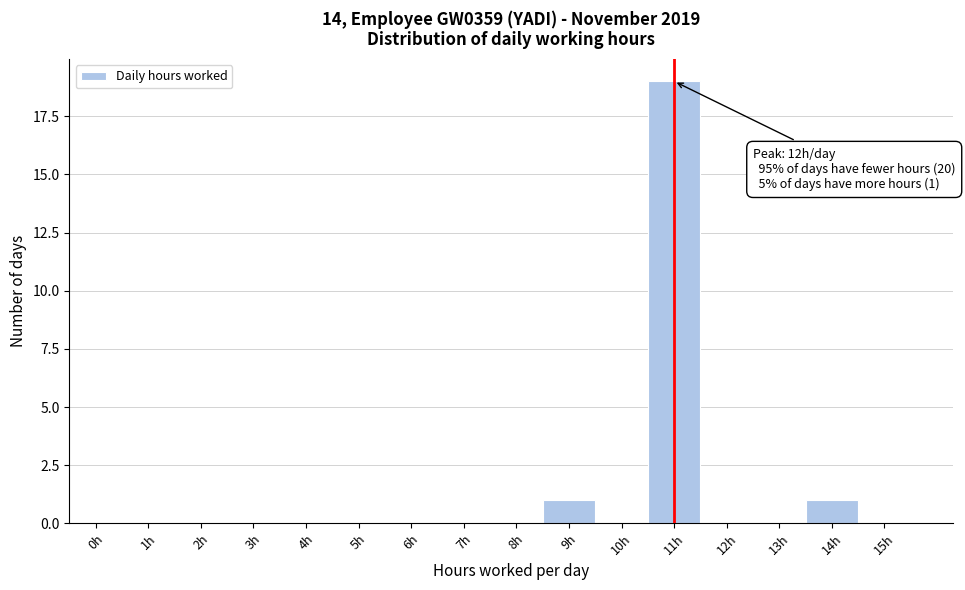

Reading left to right, transcribe all the data shown in this chart.

0h=0	1h=0	2h=0	3h=0	4h=0	5h=0	6h=0	7h=0	8h=0	9h=1	10h=0	11h=19	12h=0	13h=0	14h=1	15h=0